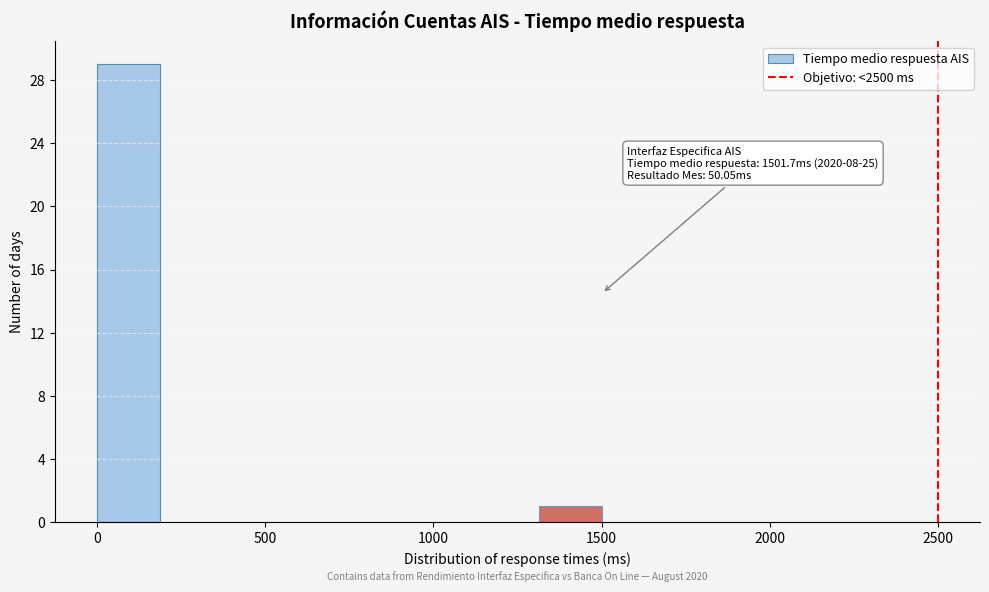

Around what value on the x-axis is the tallest bar? Give the approximate position of its centre, as read against the axis.

100